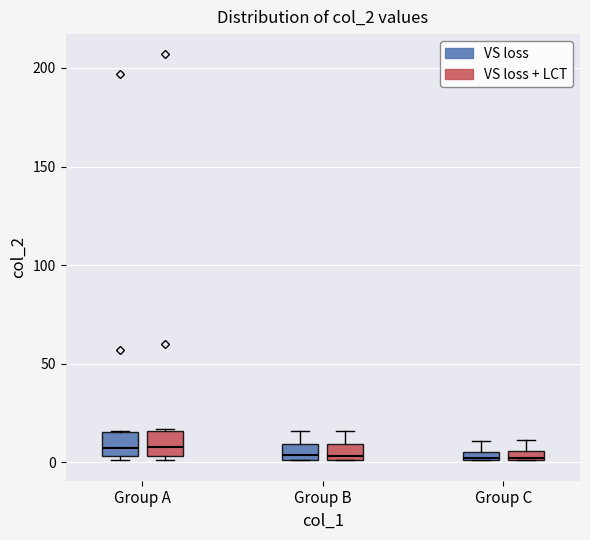

Where is the lower edge of the box for Group C (VS loss) on the y-axis? The values are not printed on the chart, so give them approximately, as read against the axis.

0